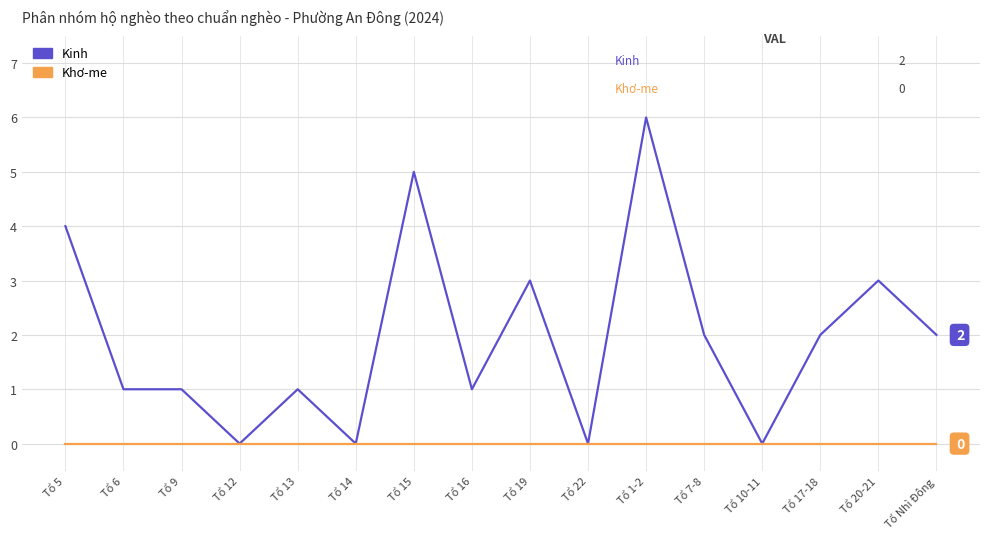

What position from the left is Tổ 20-21?

15